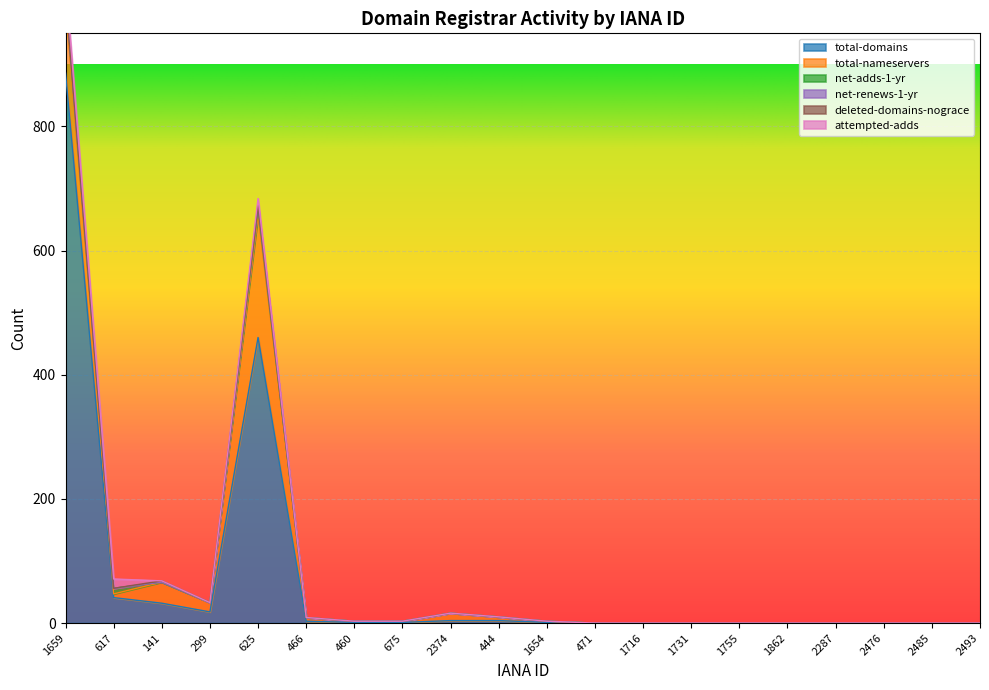

What is the average value of the net-adds-1-yr series?

2